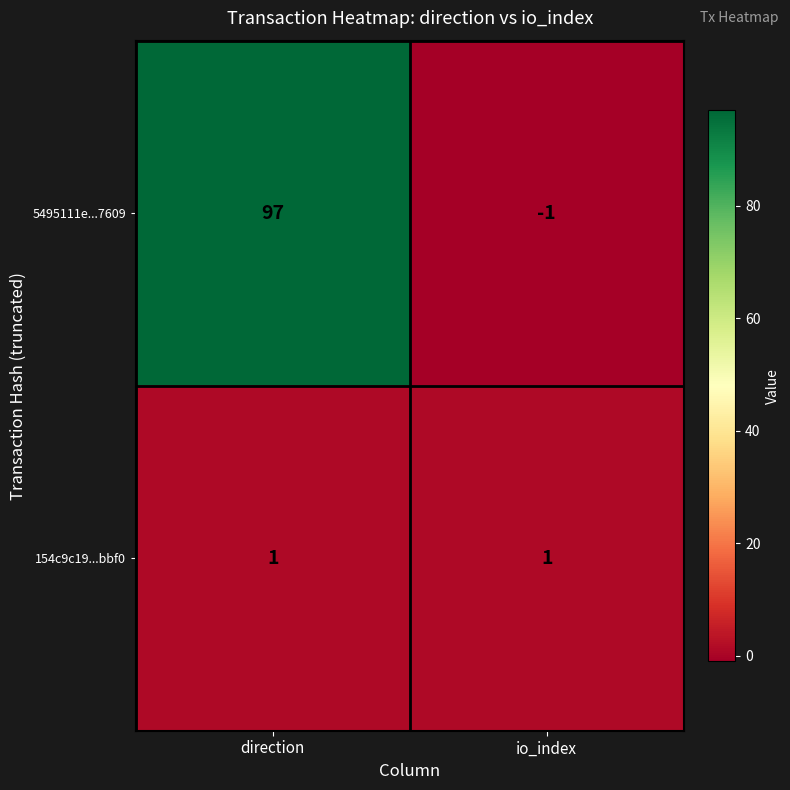

Which series has the largest total across all categories?

5495111e...7609